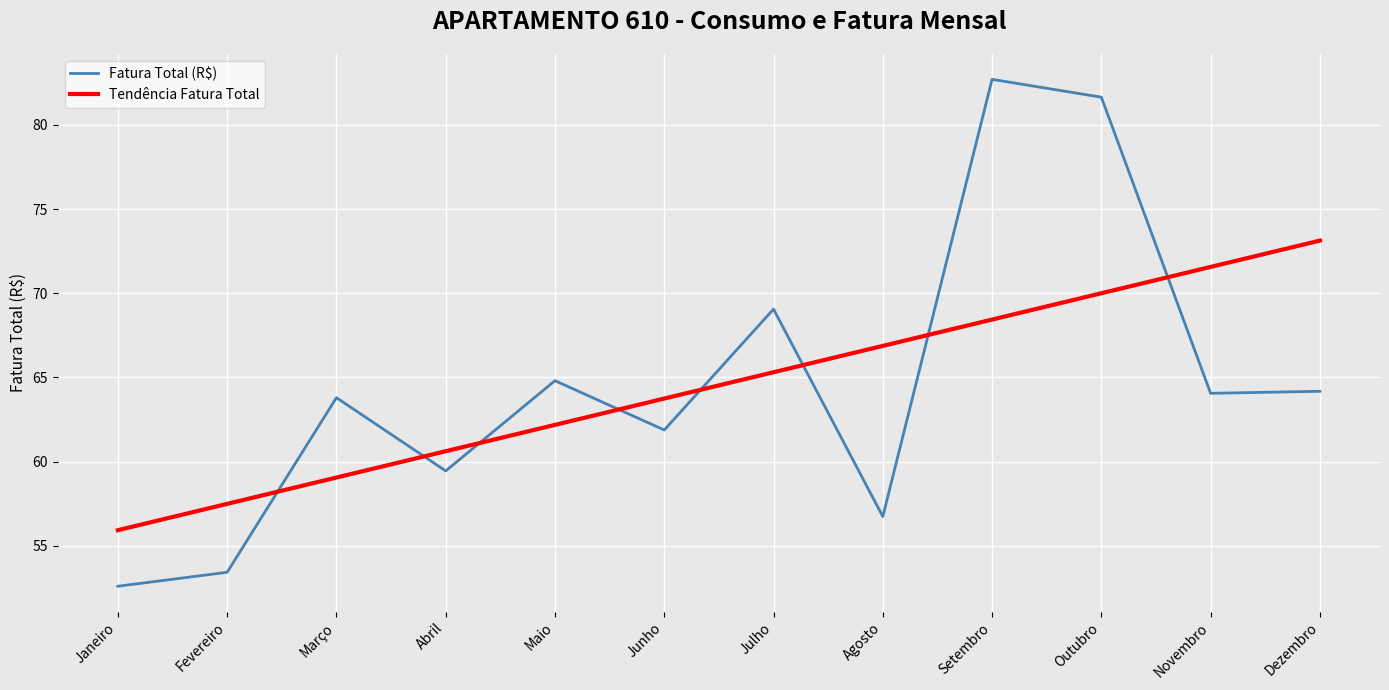

What is the approximate value of Tendência Fatura Total at Junho?

63.7